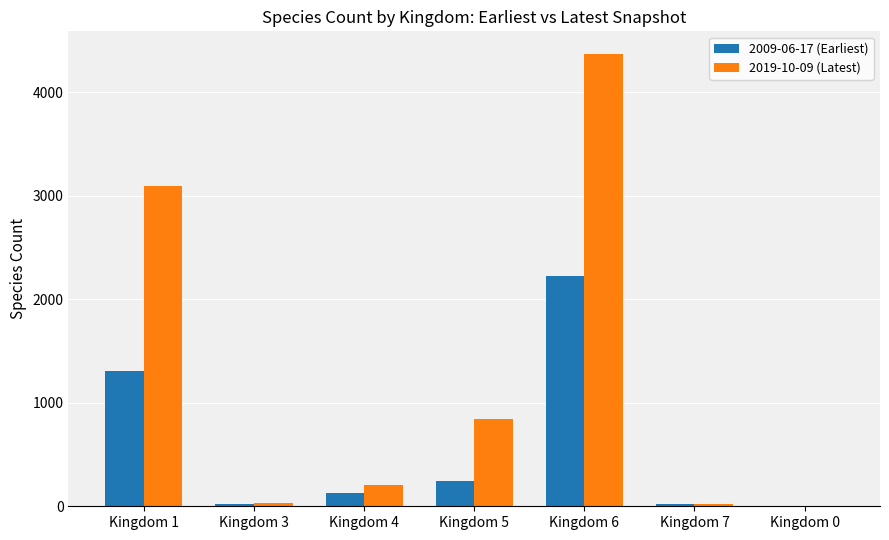

Which series has the largest total across all categories?

2019-10-09 (Latest)